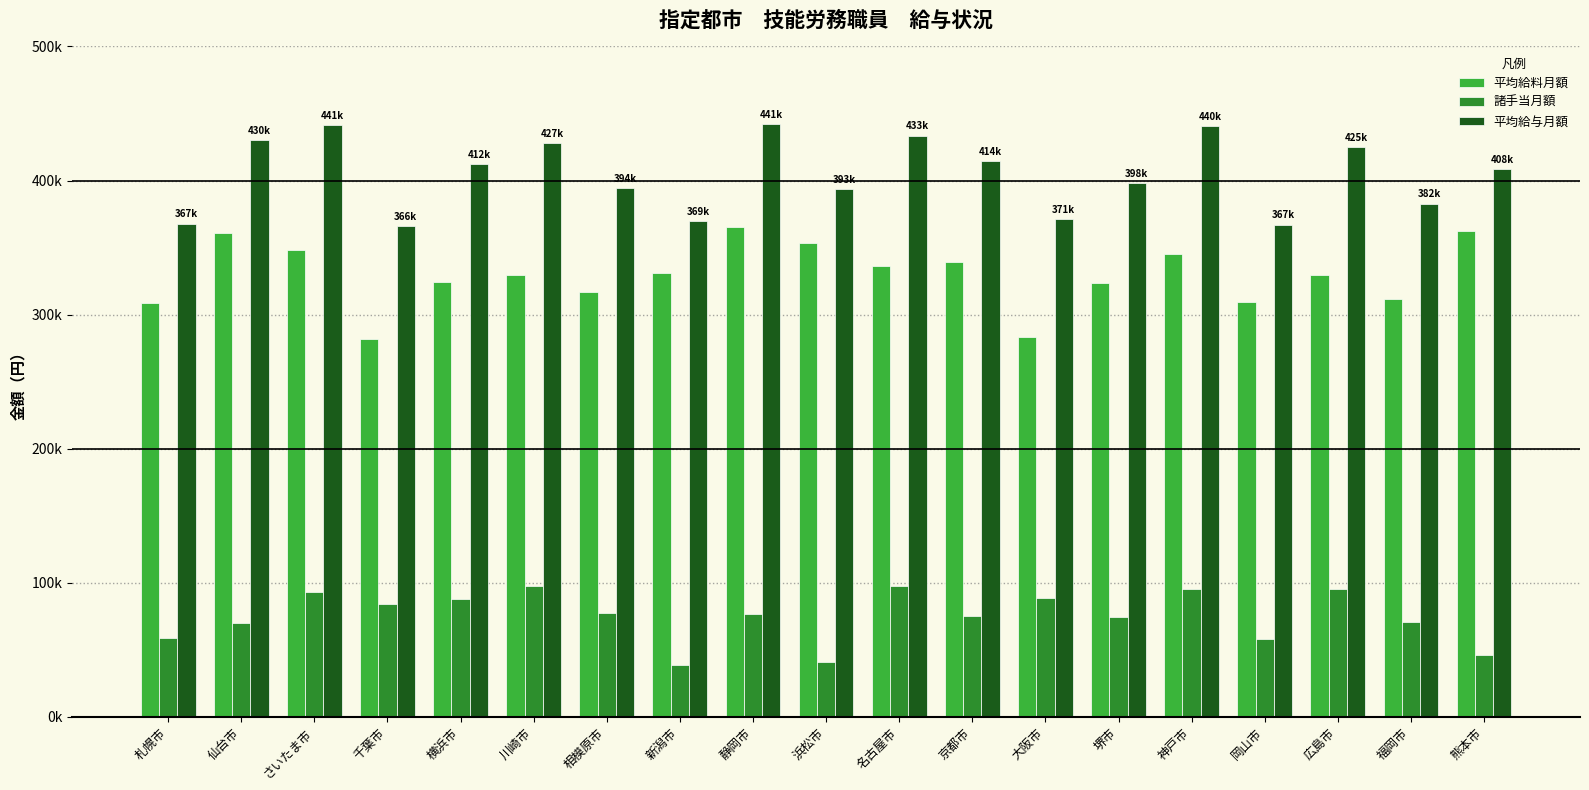

What is the maximum value shown in the chart?

441795